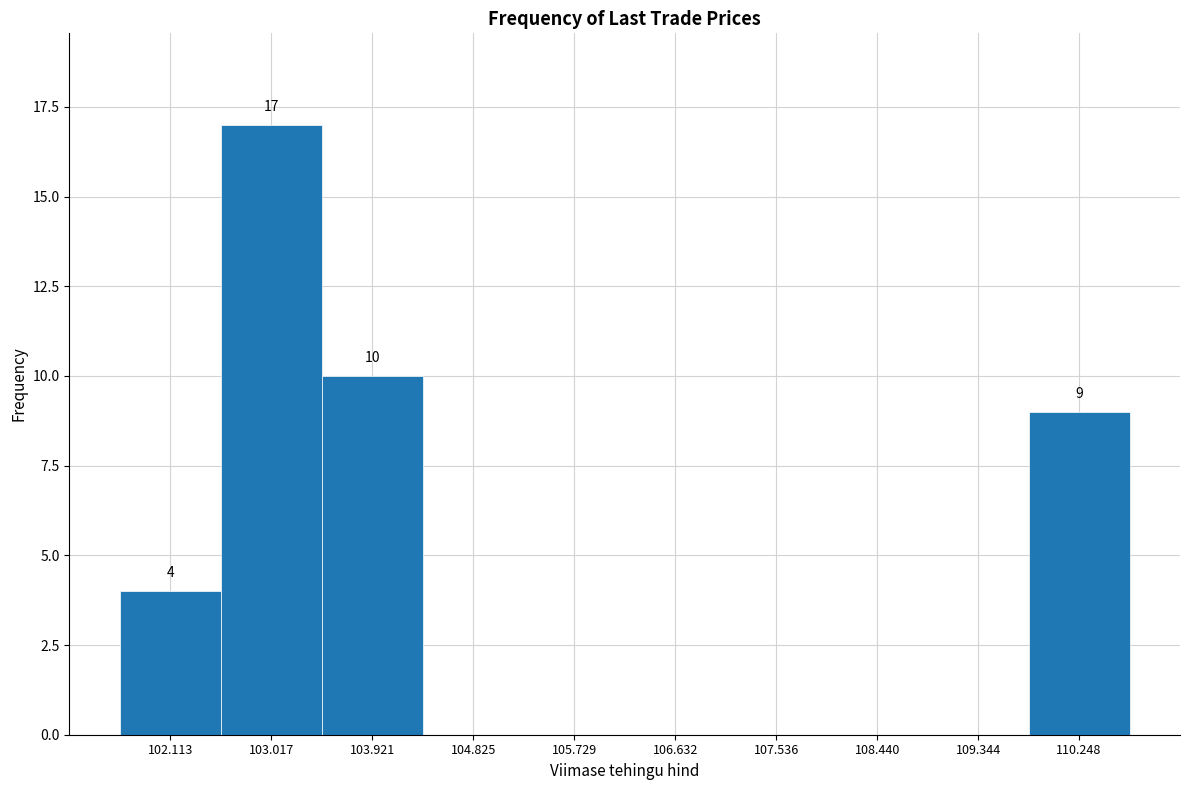

Over which range of the x-axis is the bar tallest?

102.6 to 103.5